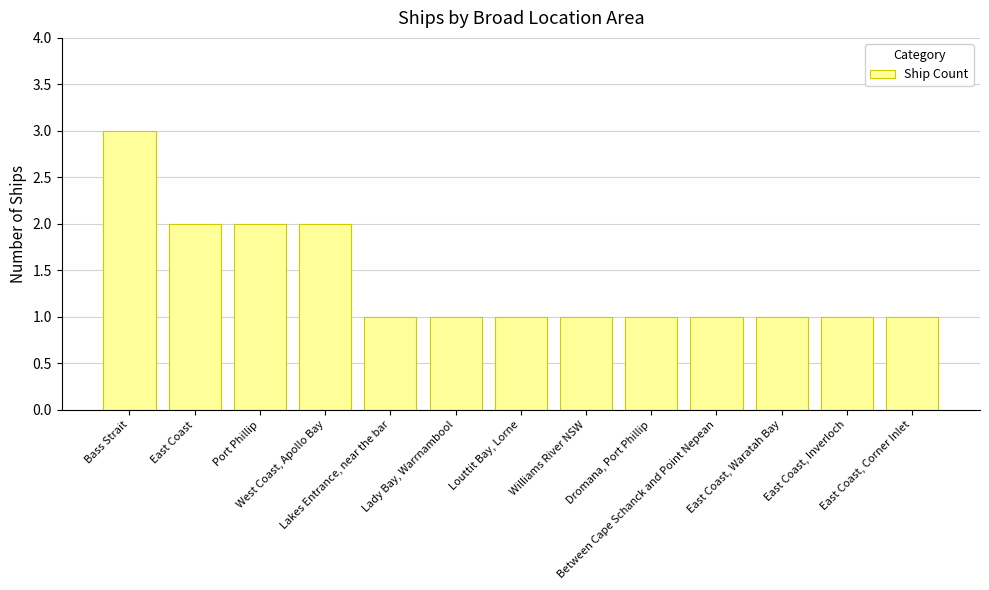

The value at Bass Strait is 3. True or false?

True